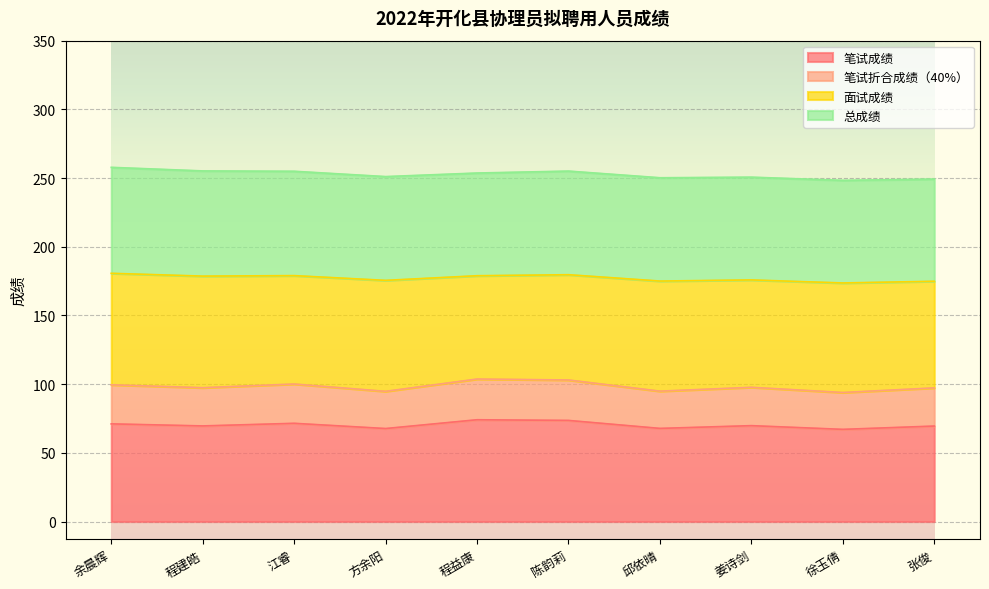

True or false: 笔试成绩 and 笔试折合成绩（40%） cross at least once.

False